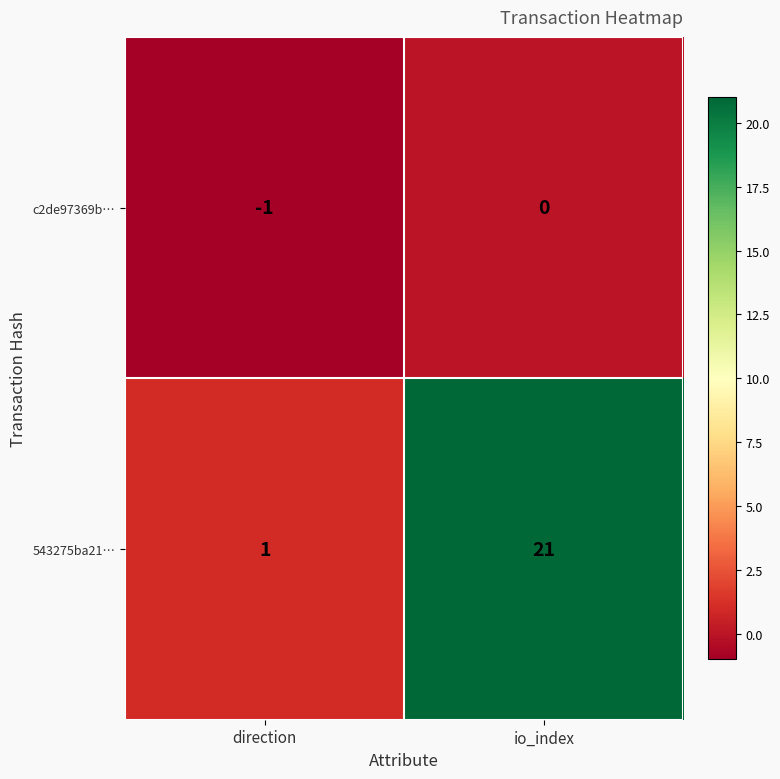

Rank the categories by 543275ba21… value from highest to lowest.

io_index, direction